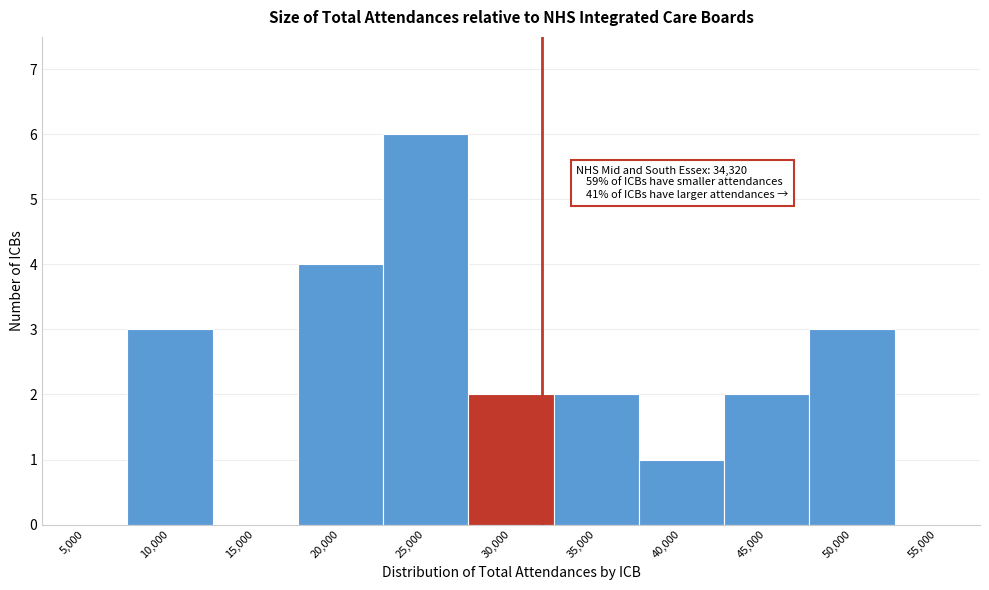

Reading left to right, list all the values displayed in this chart.

5,000=0	10,000=3	15,000=0	20,000=4	25,000=6	30,000=2	35,000=2	40,000=1	45,000=2	50,000=3	55,000=0